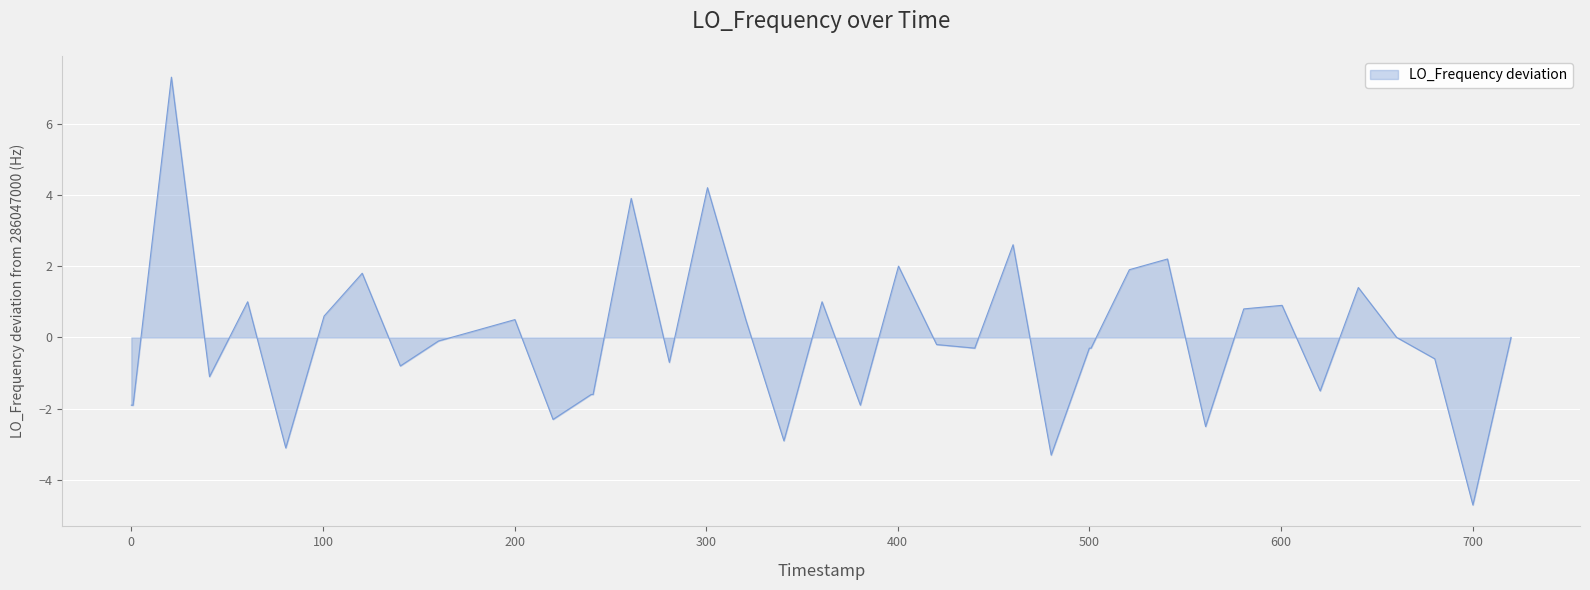

What is the difference between the maximum and minimum values?

12.0